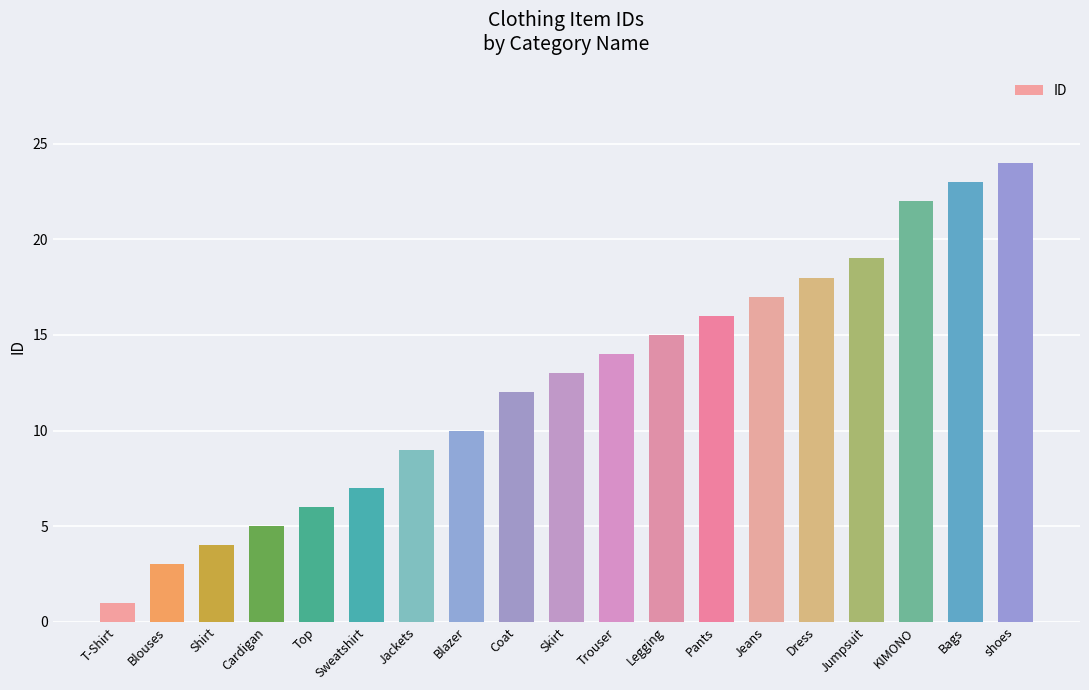

What is the label of the 12th bar from the right?

Blazer